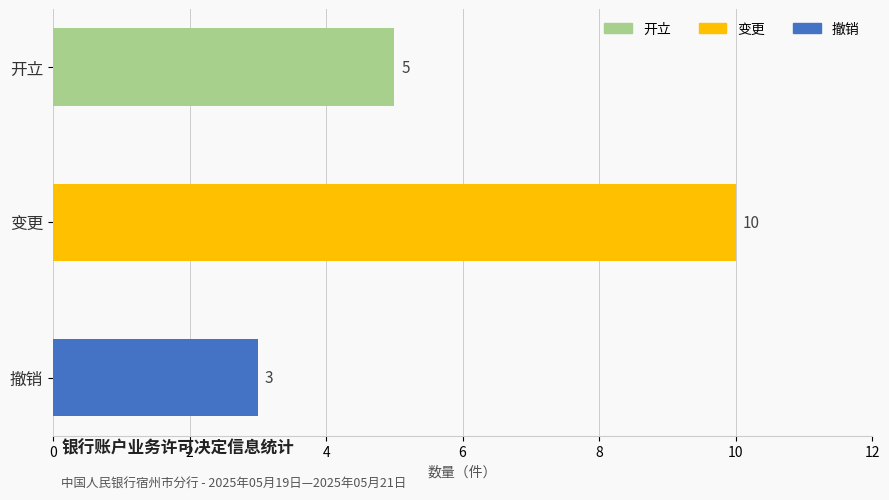

What is the label of the 1st bar from the top?

开立